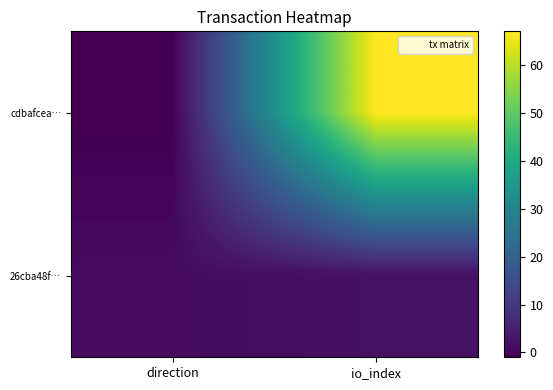

Between direction and io_index, which series saw the biggest shift?

cdbafcea…